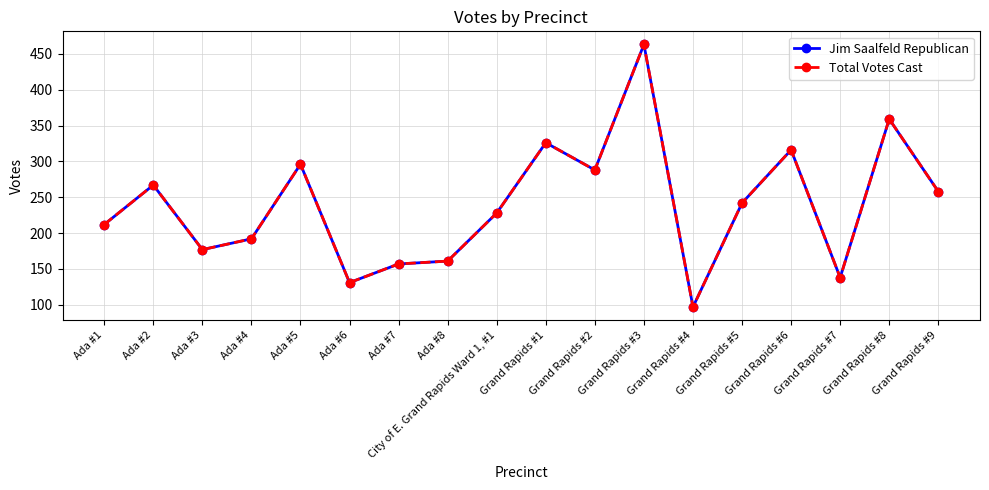

At how many categories does at least one series exceed 169?

13